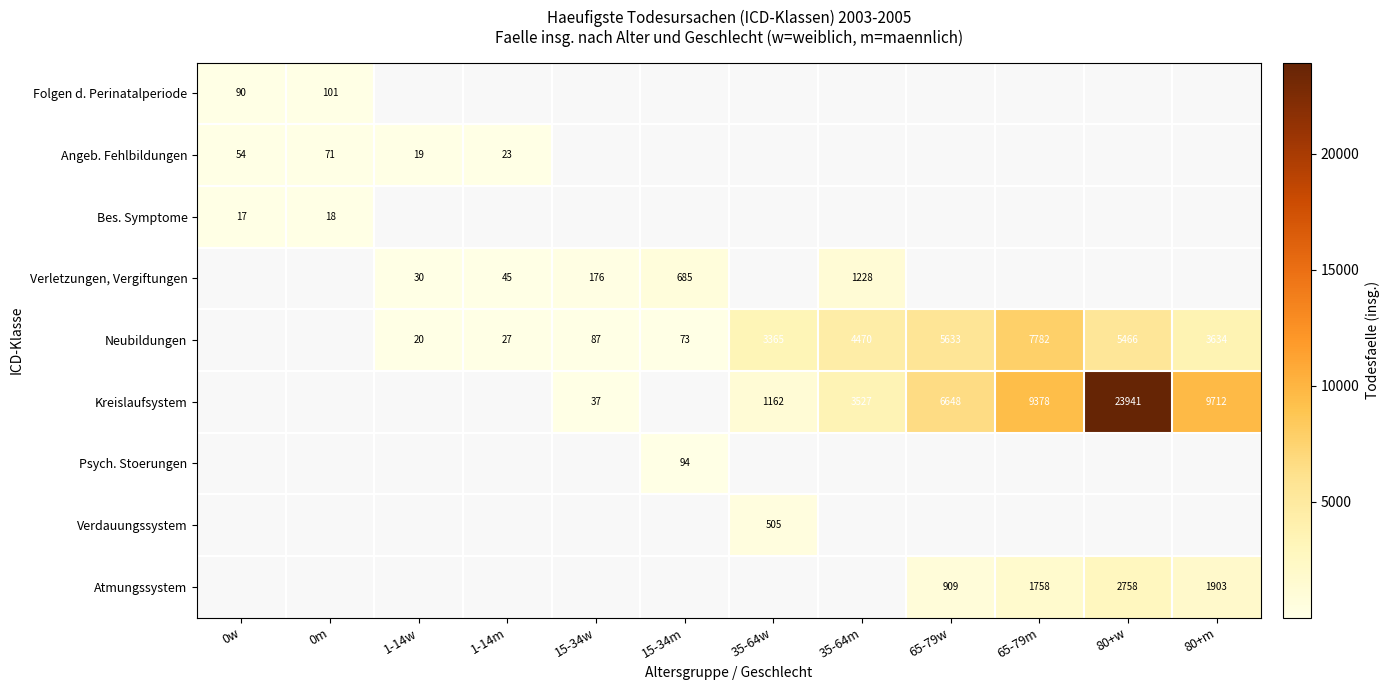

The value of Neubildungen at 15-34w is 87. True or false?

True